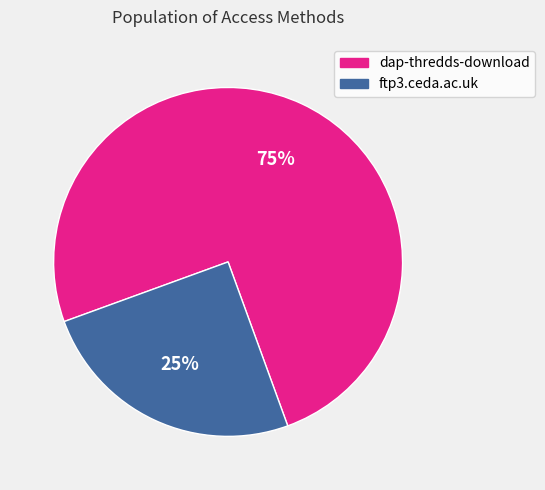

Combined, do ftp3.ceda.ac.uk and dap-thredds-download account for over 50%?

Yes